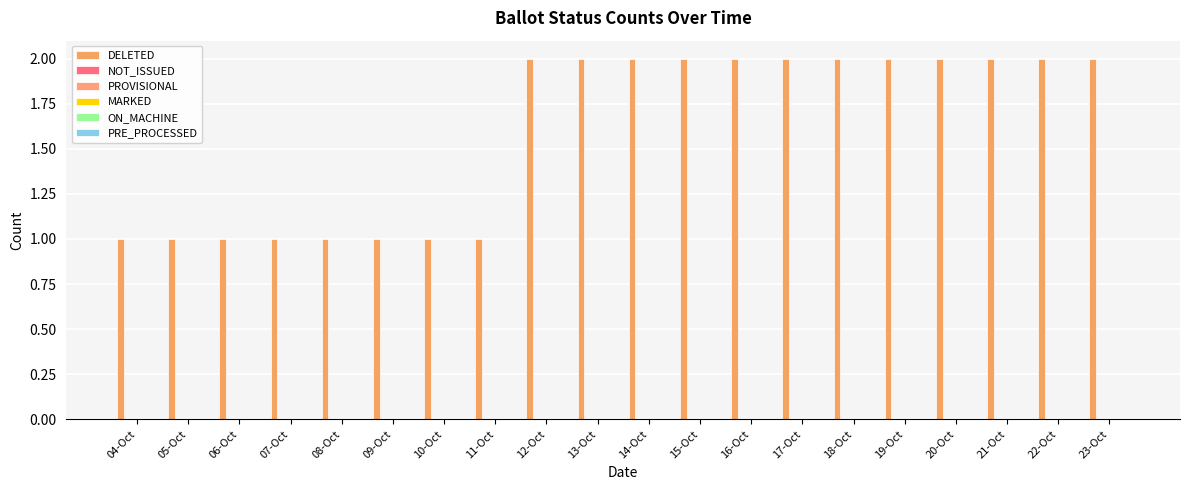

How many bars are there in total?

20